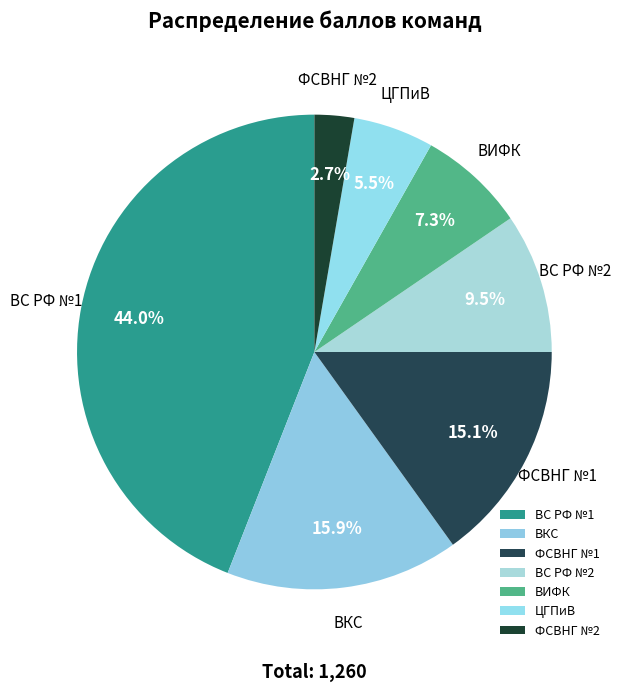

To the nearest percent, what portion does ВИФК represent?

7%